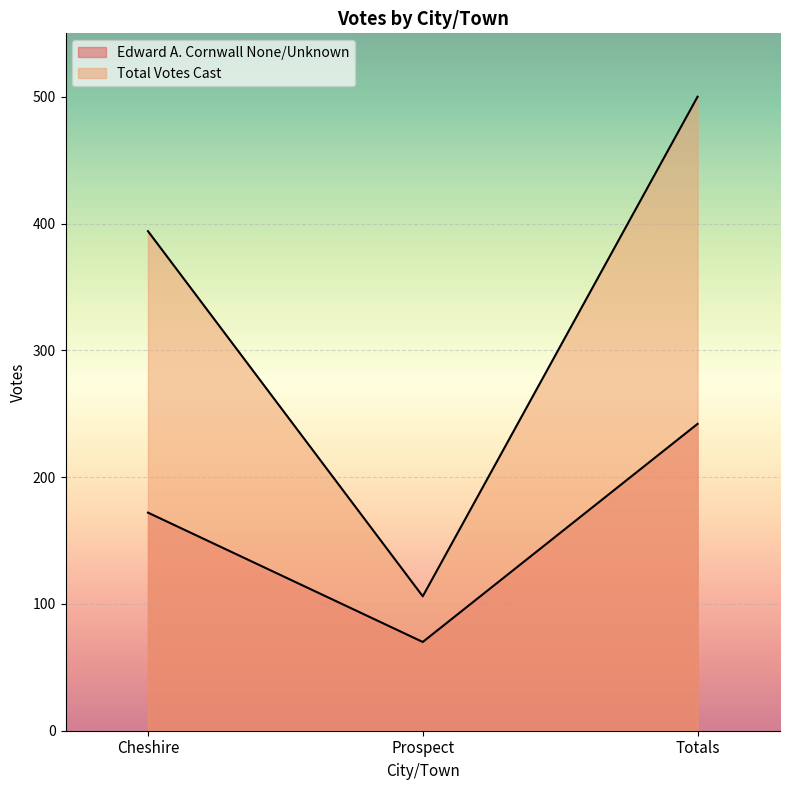

Rank the series by their average value, from highest to lowest.

Total Votes Cast, Edward A. Cornwall None/Unknown